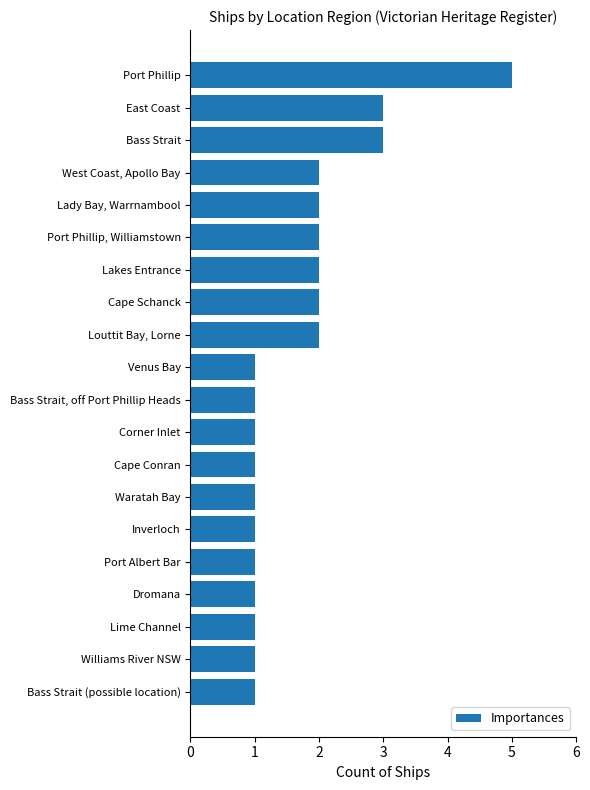

Is it true that the value at Inverloch is 1?

True